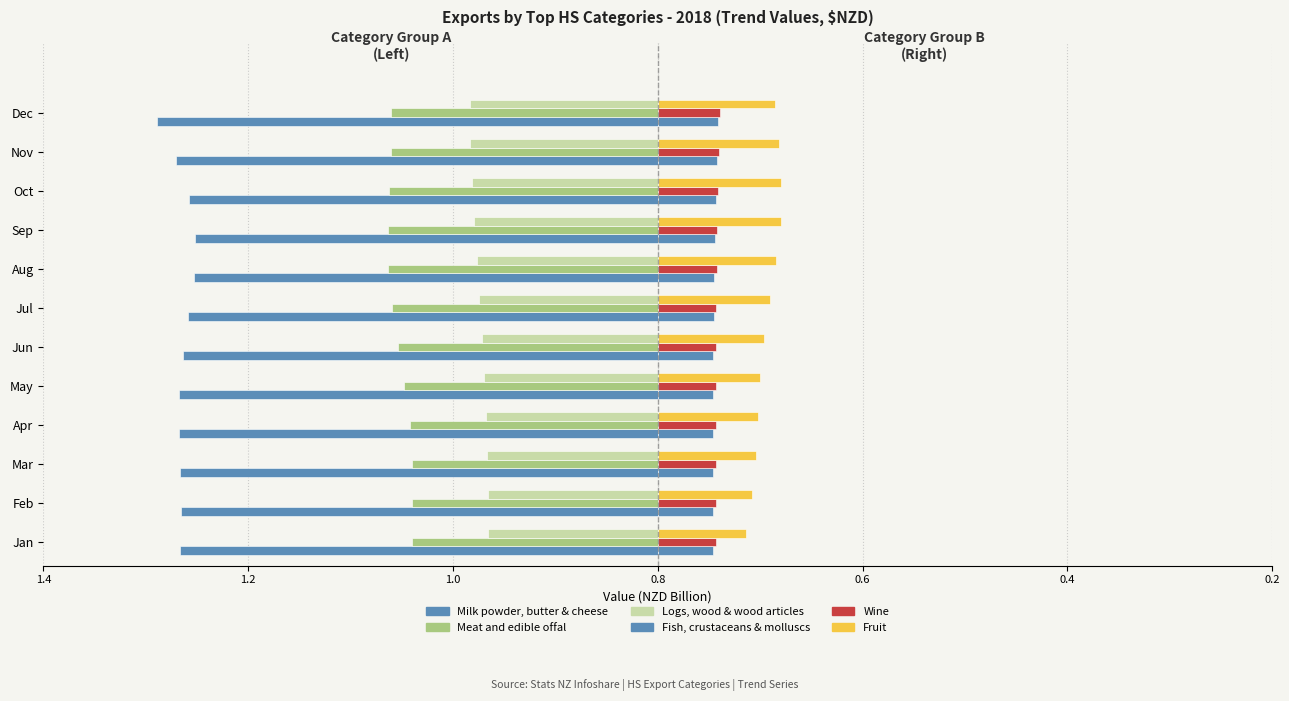

Does the chart contain stacked bars?

No